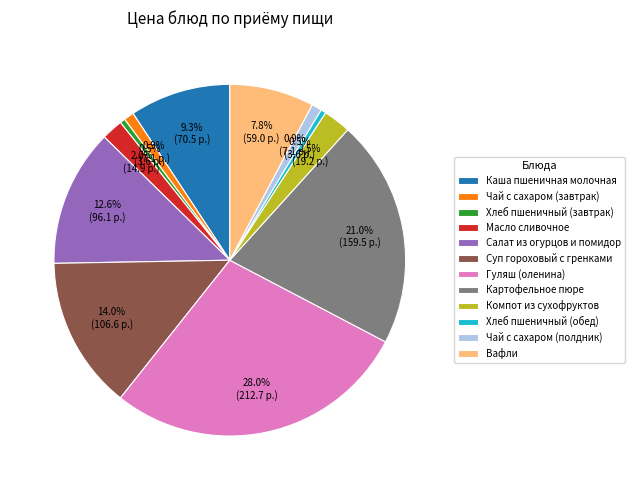

To the nearest percent, what is the combined percentage of Компот из сухофруктов and Вафли?

10%